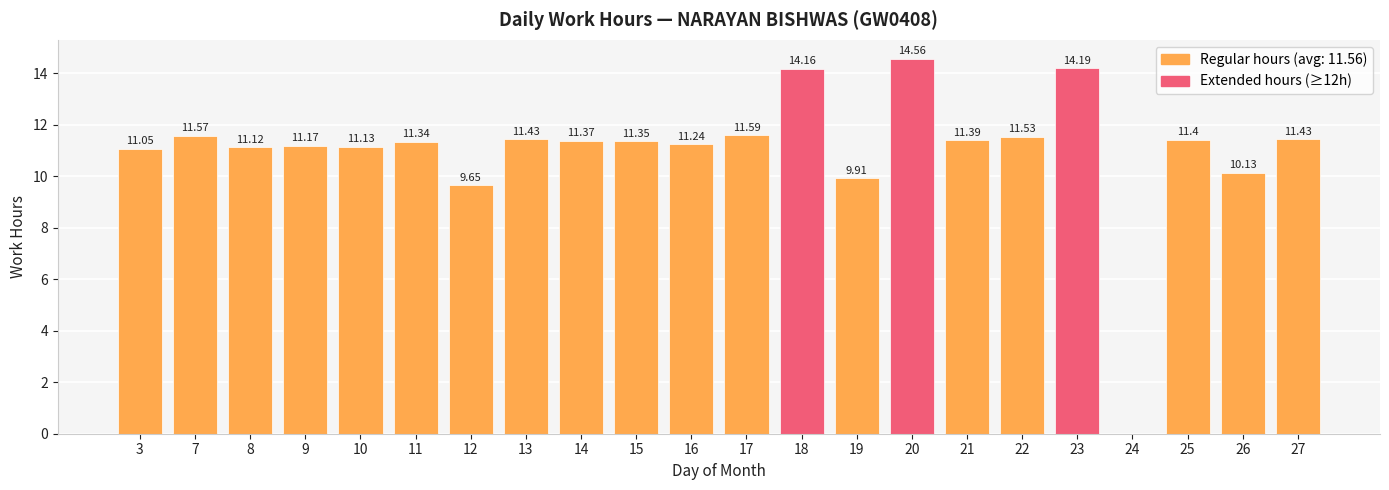

At which label is the value closest to 7?

12